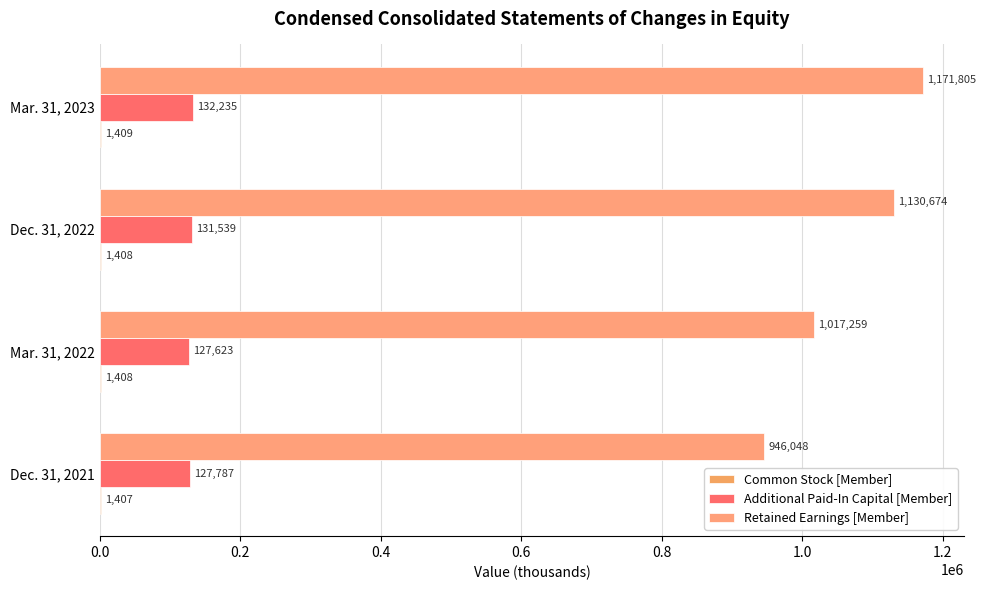

How many data points does each series have?

4